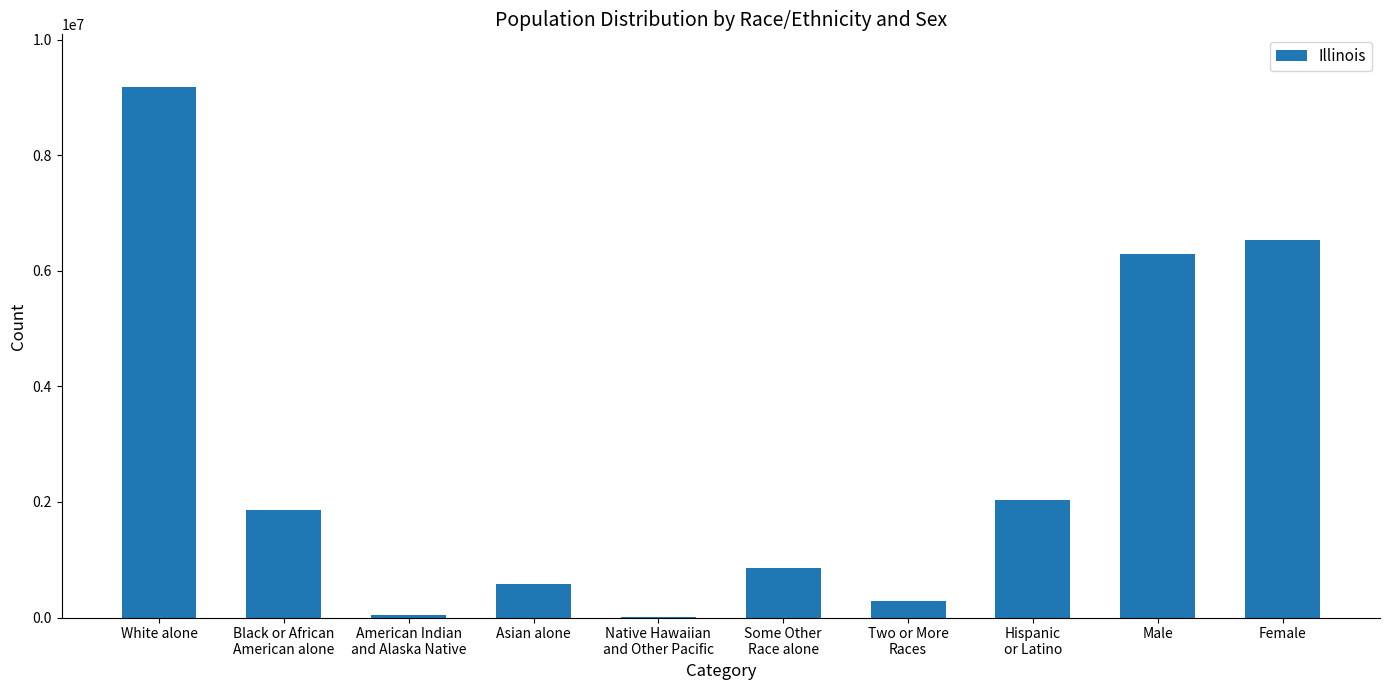

Count the number of categories in the chart.

10